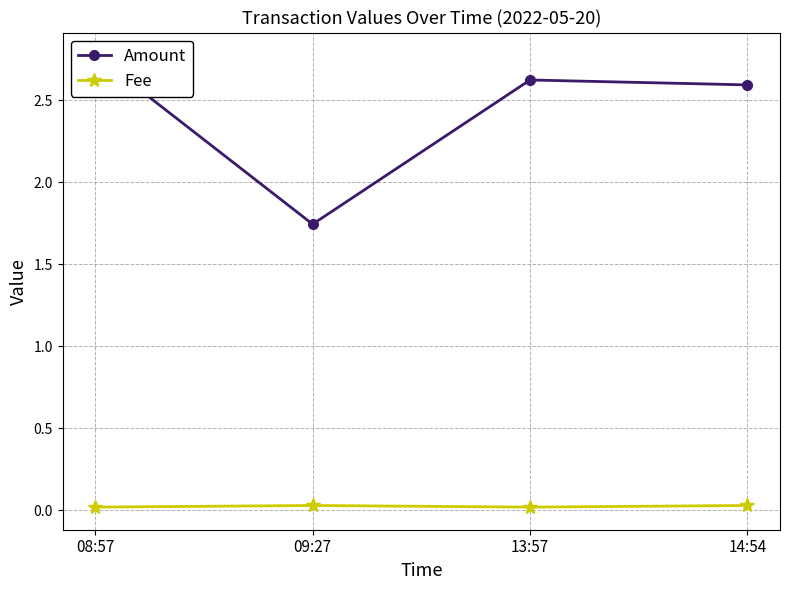

What is the value of the Amount point at the 3rd from the left?

2.6